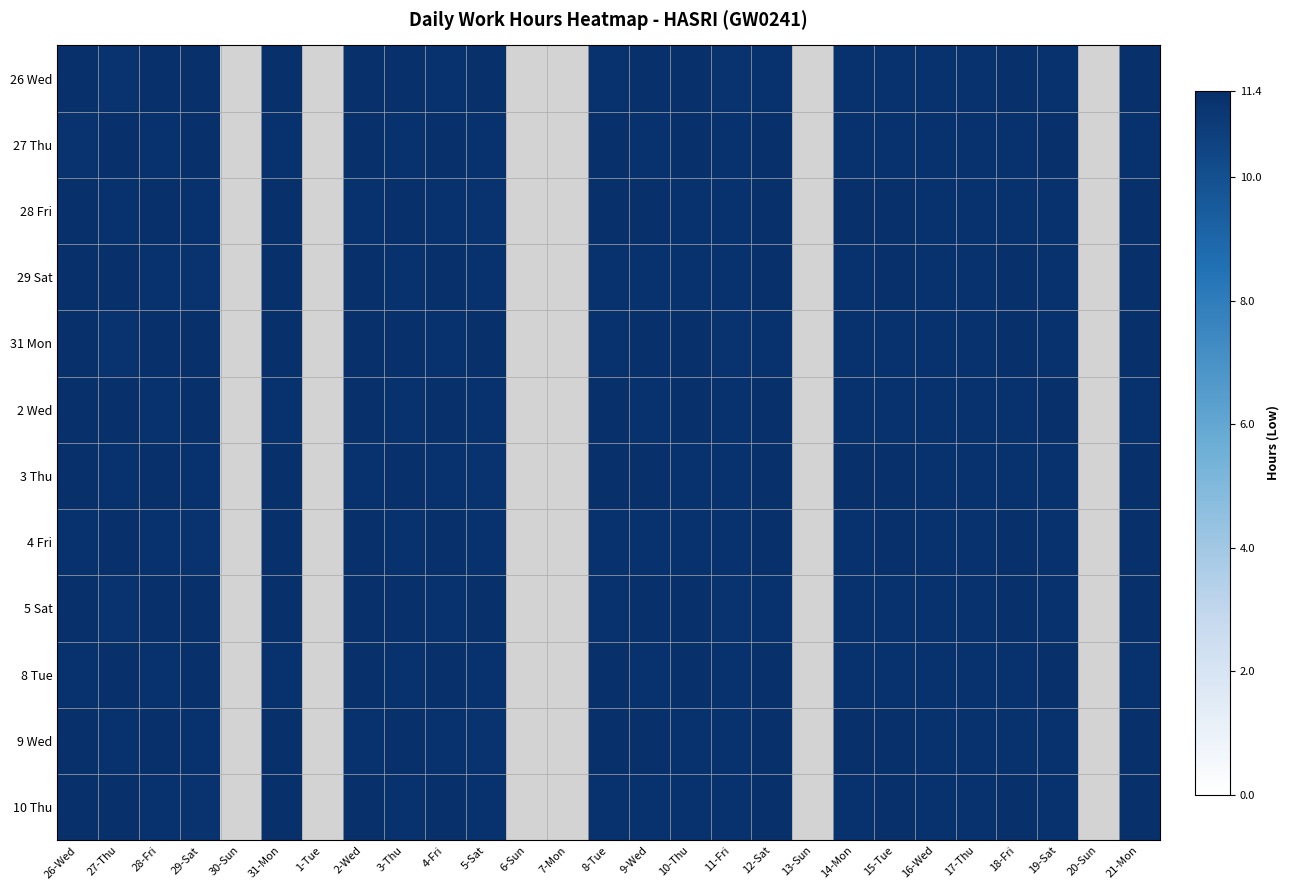

At how many categories does at least one series exceed 5?

21